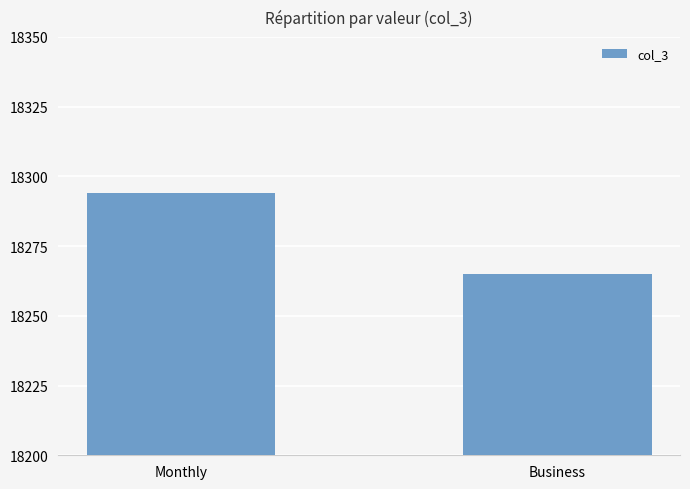

Is it true that the value at Business is 18265?

True